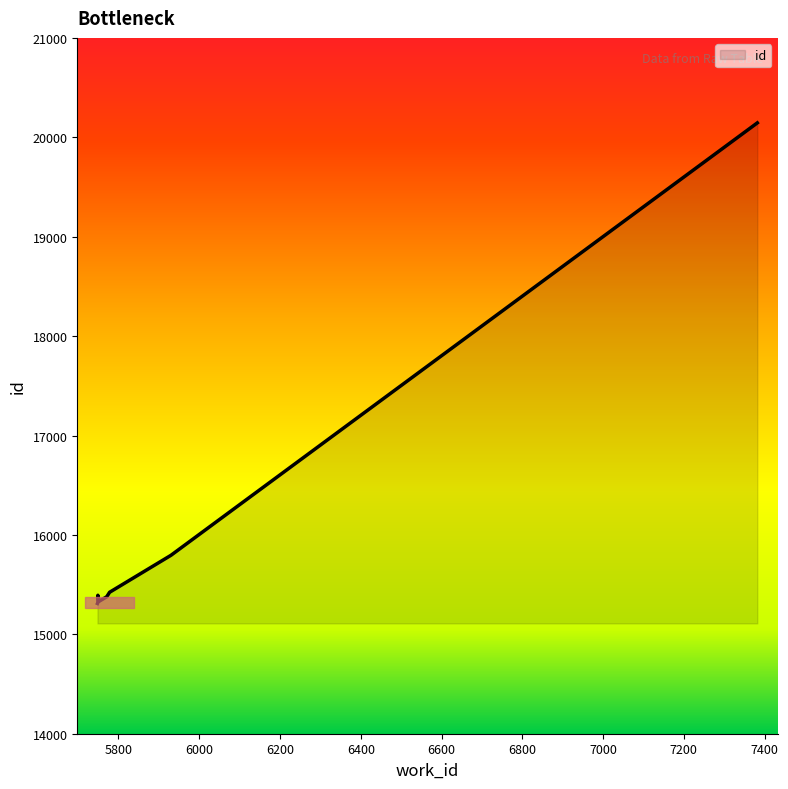

Rank the categories by value from lowest to highest.

5748, 5749, 5749, 5749, 5771, 5749, 5752, 5778, 5930, 7382